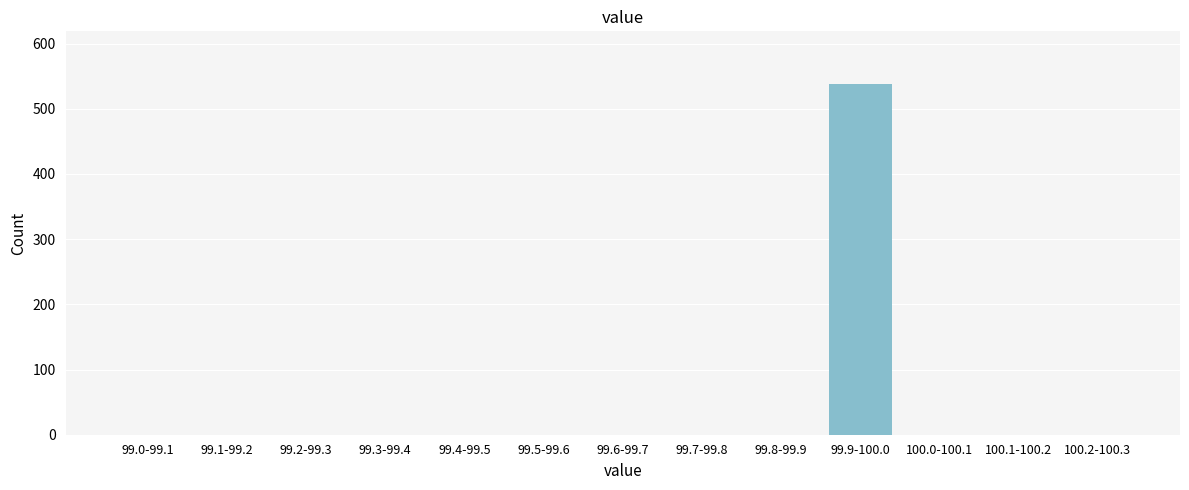

What is the change in value from 99.6-99.7 to 99.9-100.0?

+538